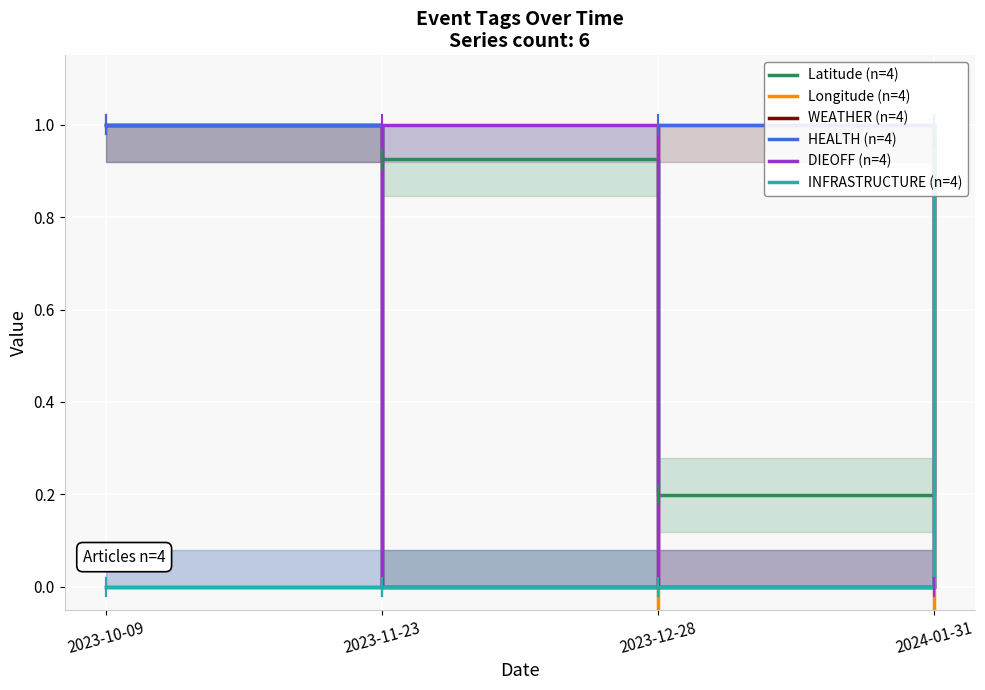

Does the chart display data point markers on the line(s)?

No